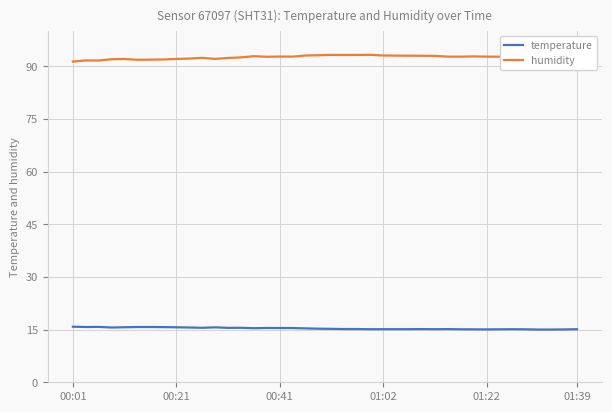

What is the highest value of the temperature series?

15.8